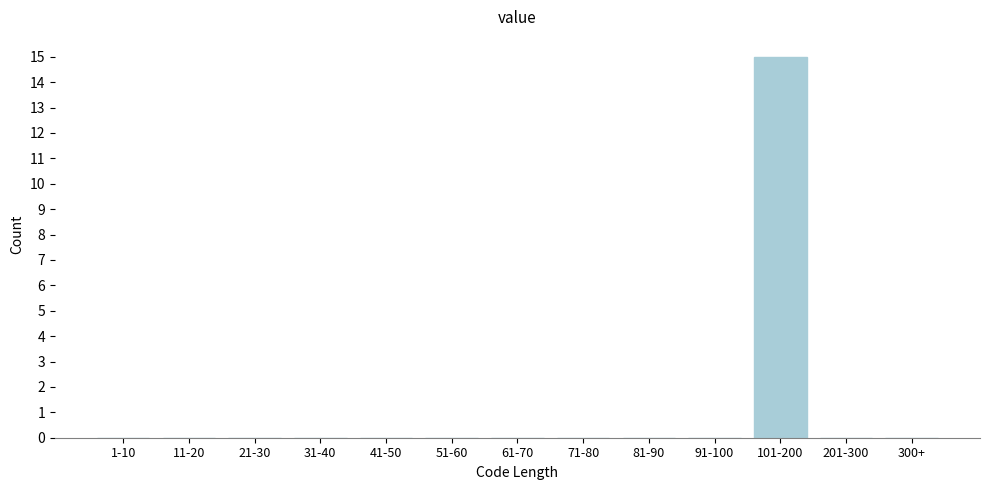

Reading left to right, extract all data points from this chart.

1-10=0	11-20=0	21-30=0	31-40=0	41-50=0	51-60=0	61-70=0	71-80=0	81-90=0	91-100=0	101-200=15	201-300=0	300+=0